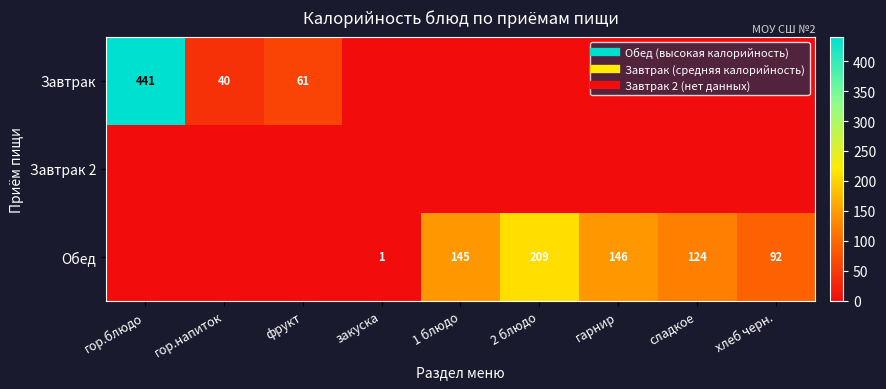

True or false: Завтрак has a value of 0.0 at гарнир.

True